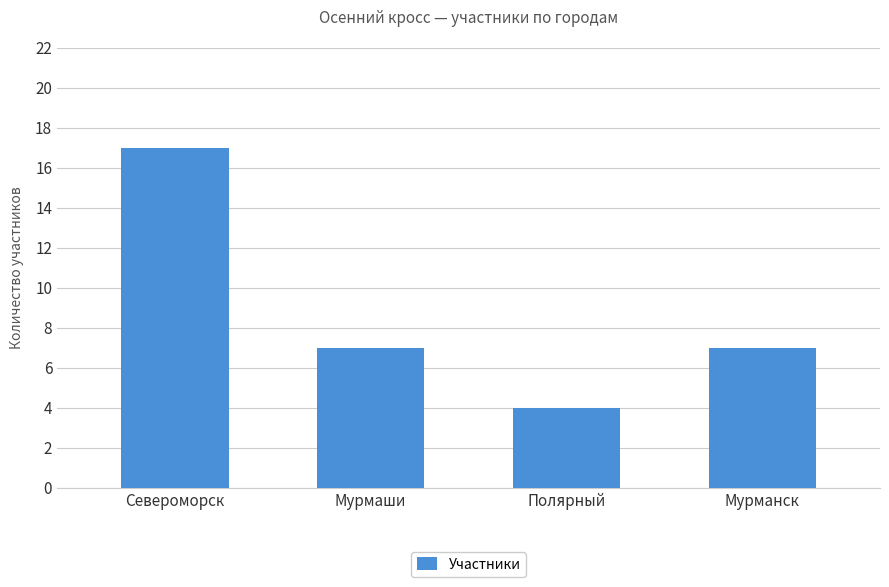

What is the sum of all values?

35